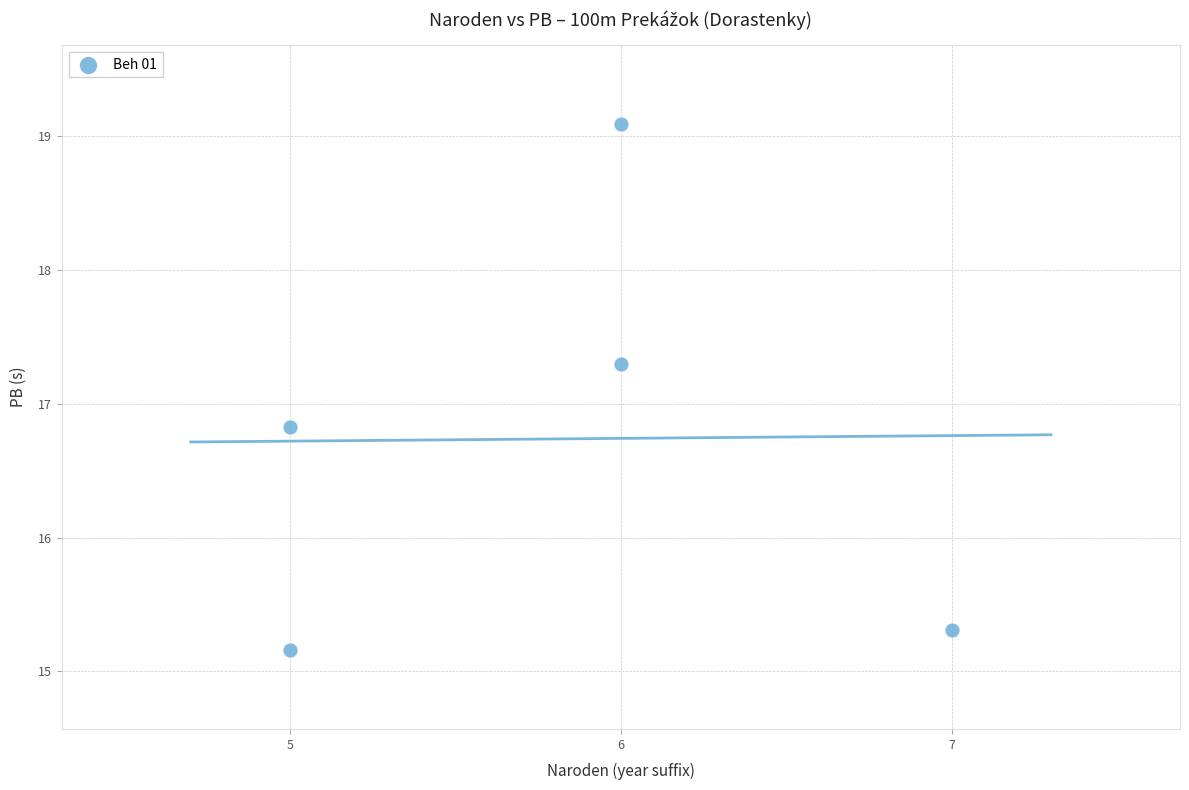

What Y value in the scatter plot is closest to 17?

16.8